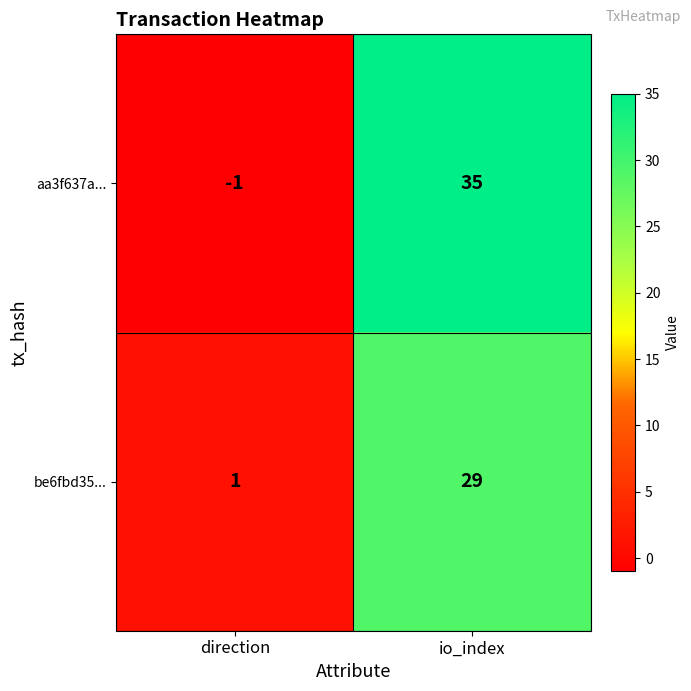

Where is be6fbd35... nearest to the value 15?

direction